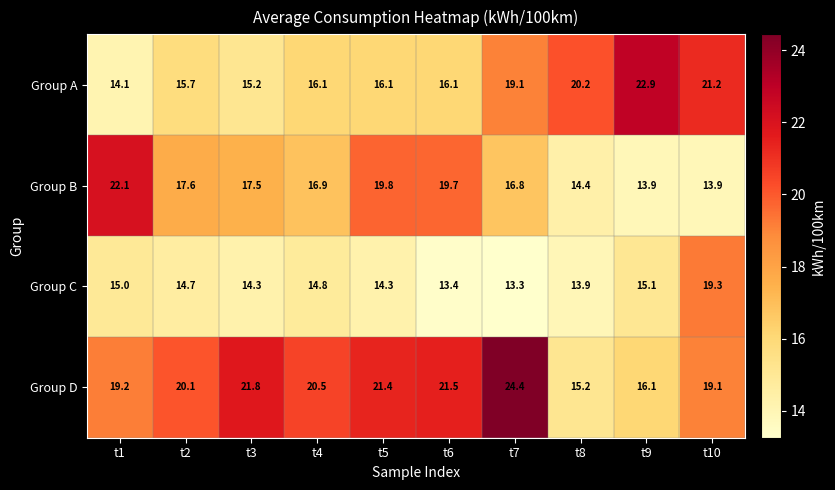

What is the difference between the Group A values at t10 and t4?

5.1